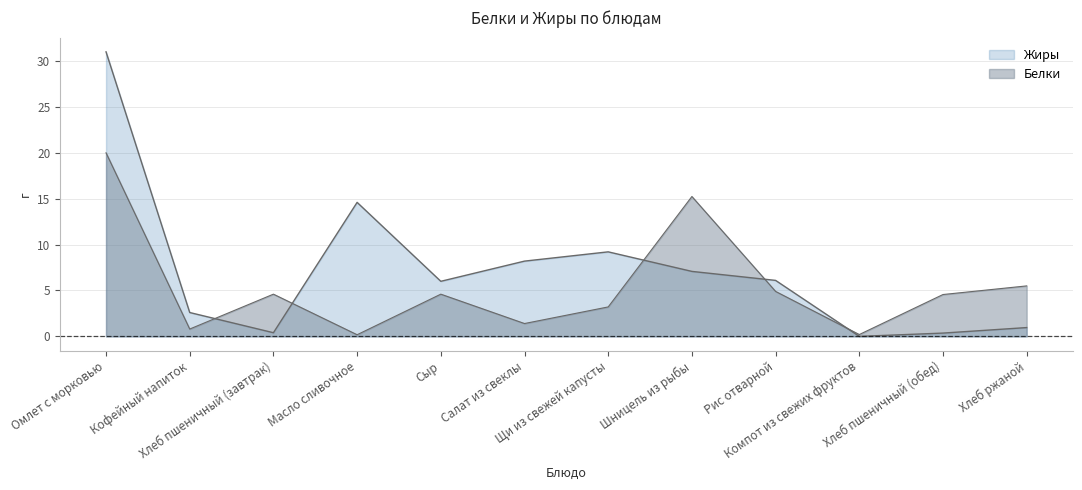

How many interior local valleys does the Жиры series have?

3